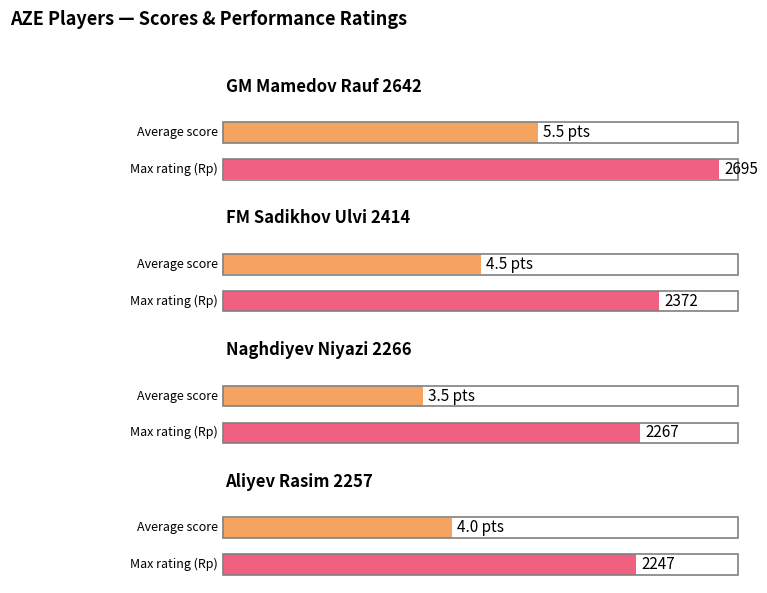

What is the value of the Average utilization bar at the 4th from the left?

4.0